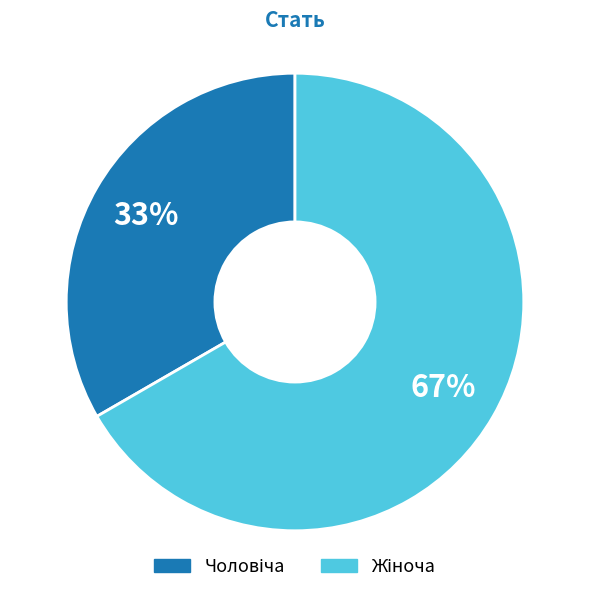

To the nearest percent, what is the average slice percentage?

50%